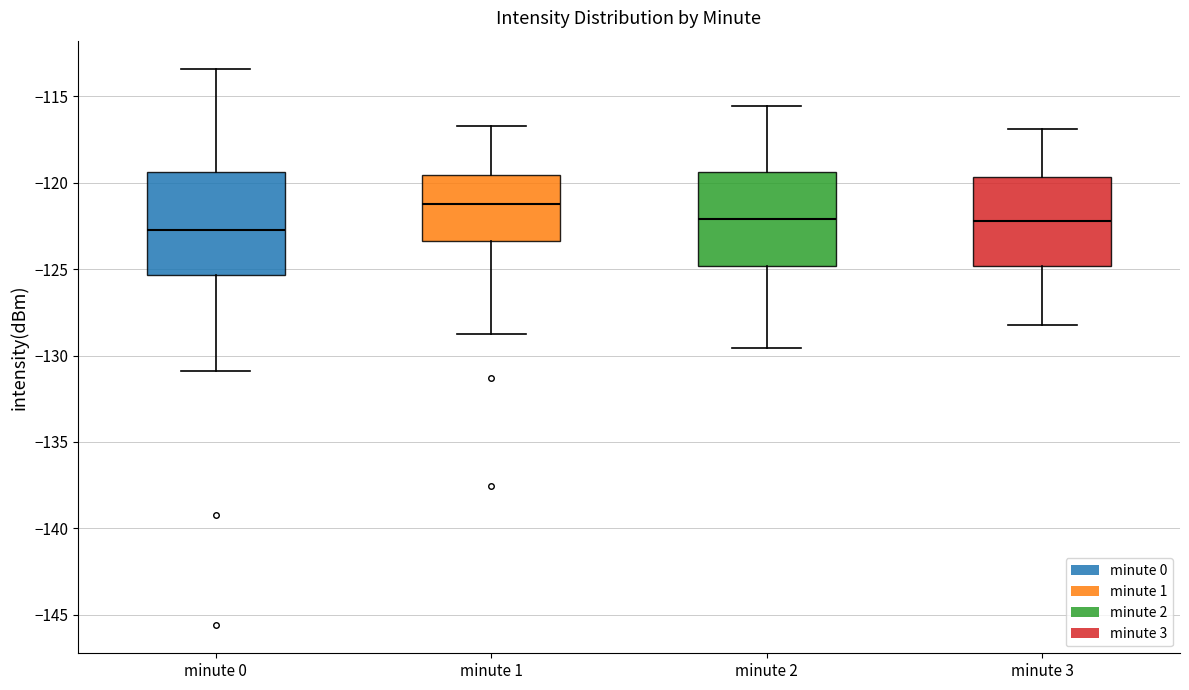

Reading left to right, read every box against the y-axis: the position of its median line, the range the box covers, and the ends of its whiskers. The values are not printed on the chart, so give them approximately, as read against the axis.

minute 0: median -122.5, box -125.5 to -119.5, whiskers -131.0 to -113.5
minute 1: median -121.0, box -123.5 to -119.5, whiskers -128.5 to -116.5
minute 2: median -122.0, box -125.0 to -119.5, whiskers -129.5 to -115.5
minute 3: median -122.0, box -125.0 to -119.5, whiskers -128.0 to -117.0